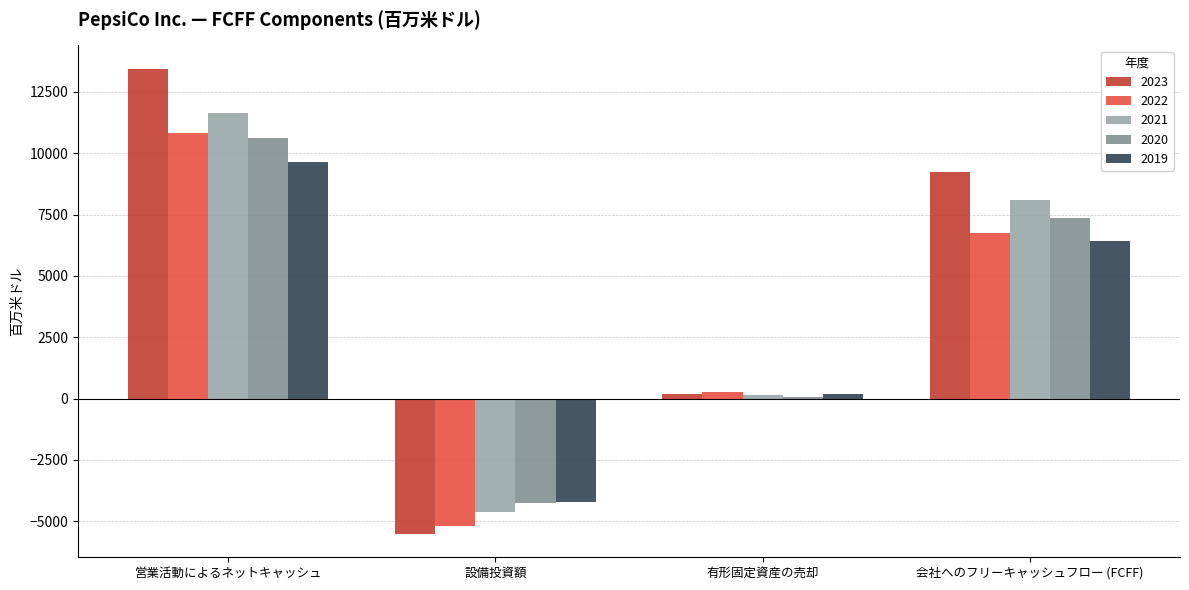

Where is 2020 nearest to the value 3186?

有形固定資産の売却